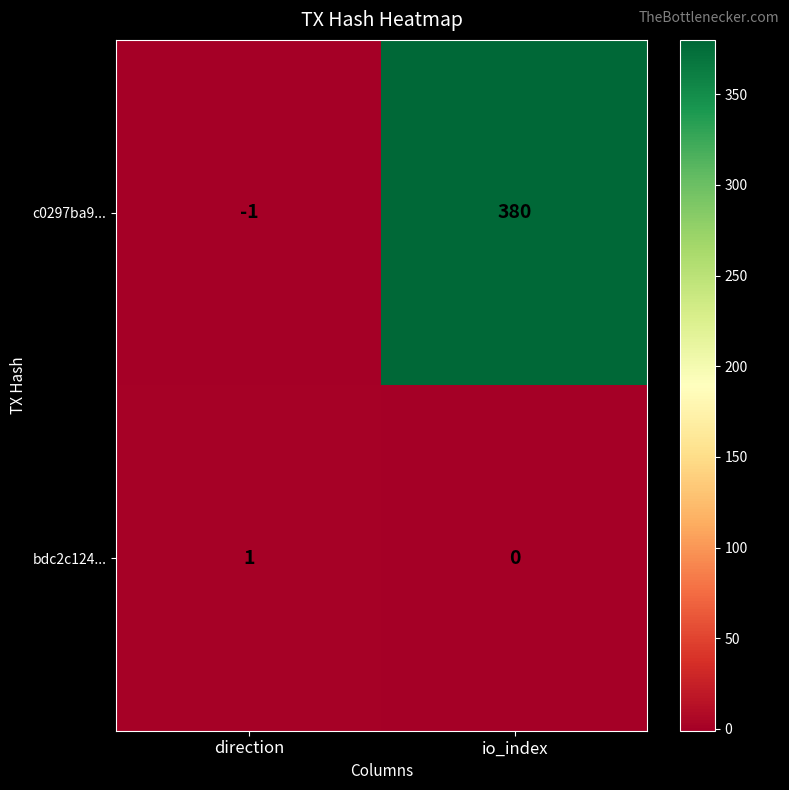

What is the difference between the c0297ba9... values at io_index and direction?

381